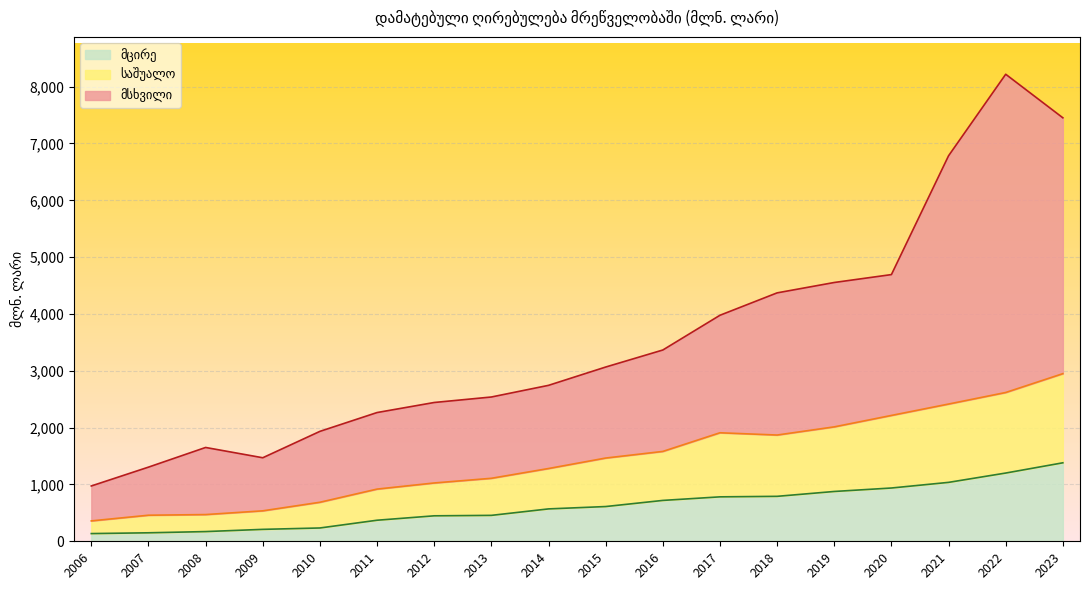

At which category is the sum across all series the highest?

2022